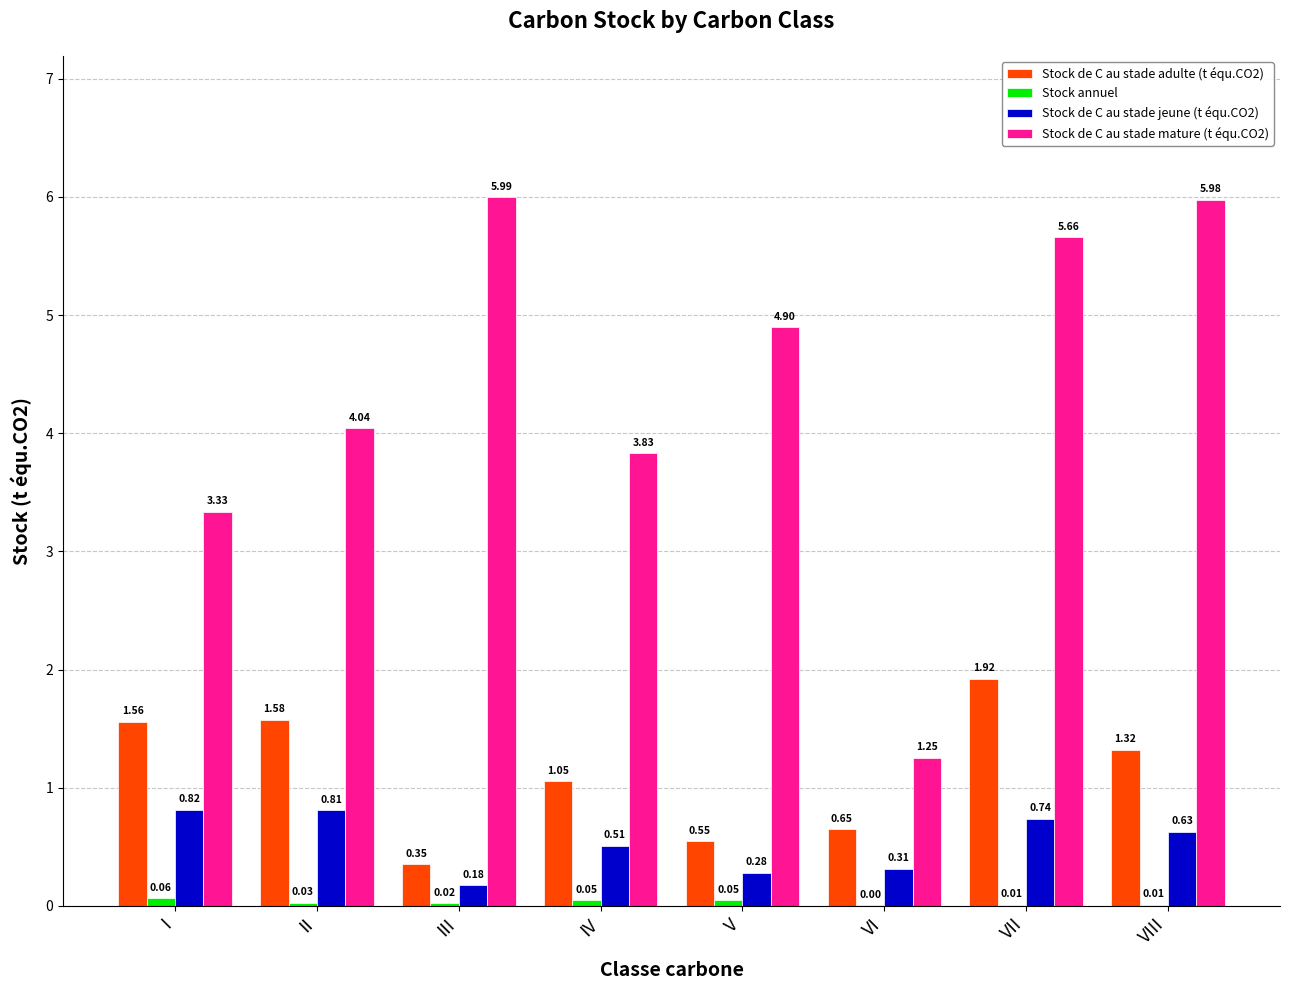

What is the sum of all Stock de C au stade mature (t équ.CO2) values?

35.0